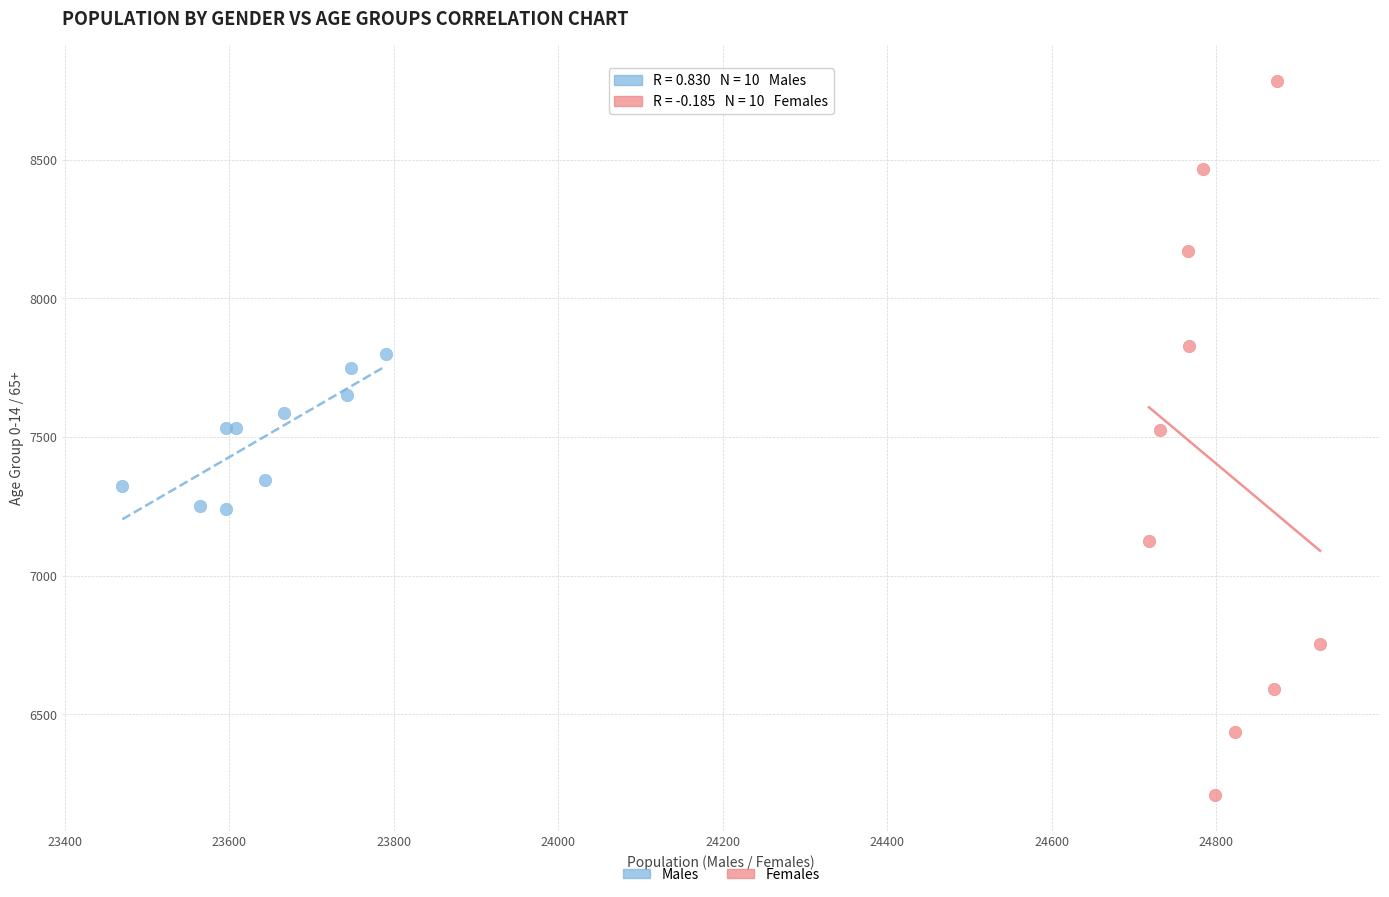

Which series contains the highest Y value?

Females